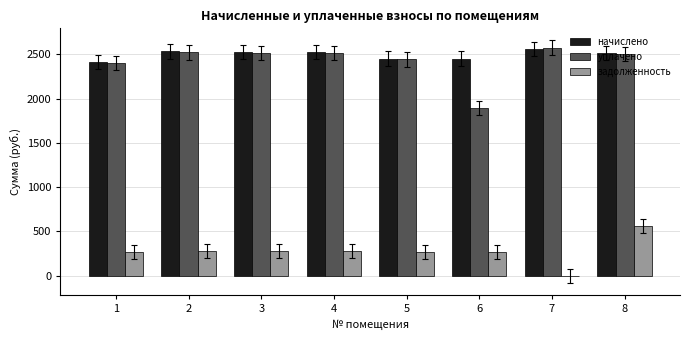

What is the maximum value shown in the chart?

2576.1